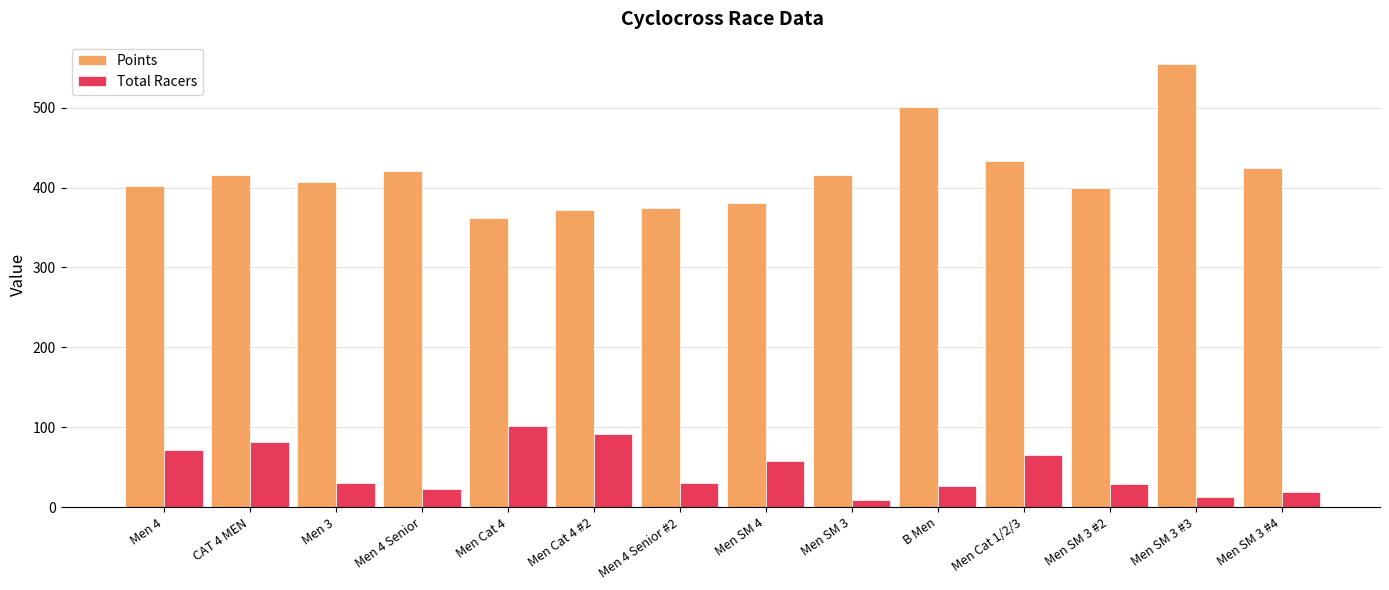

How many data points in Total Racers are less than 30?

6